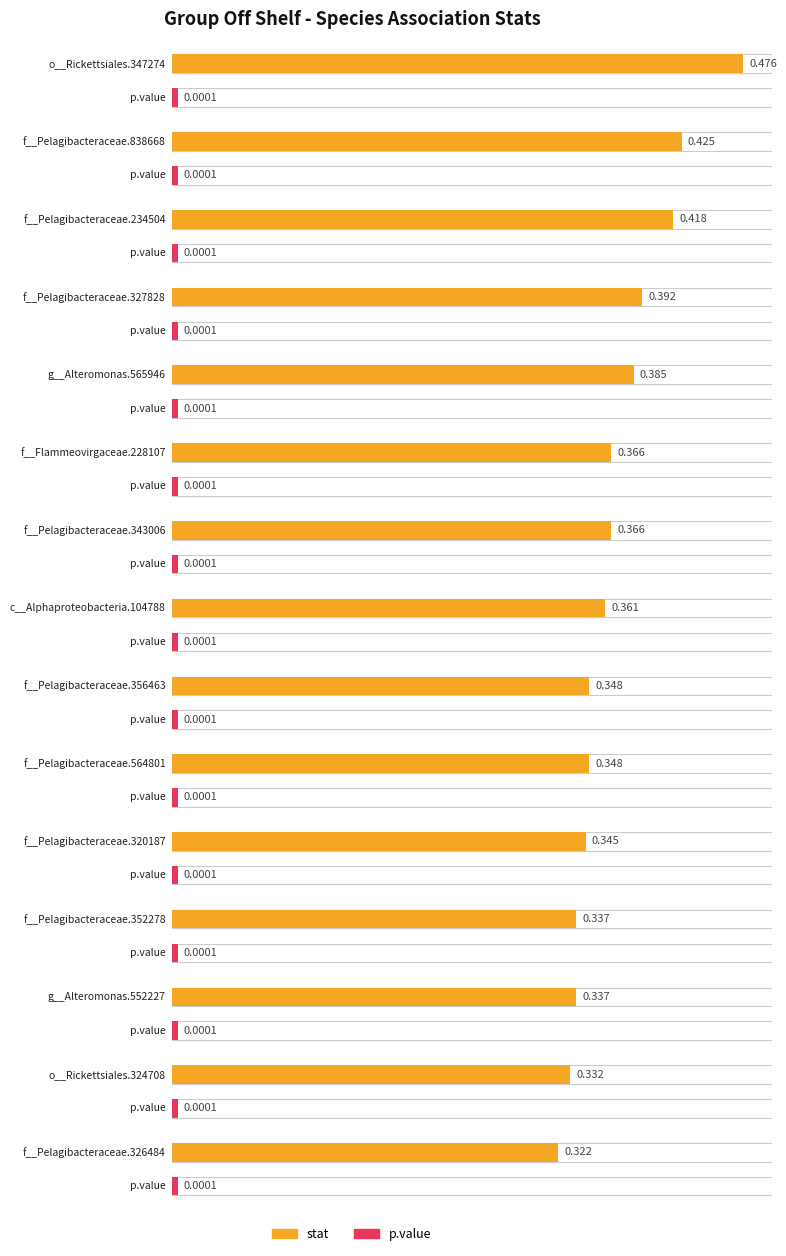

What is the smallest value displayed?

0.3